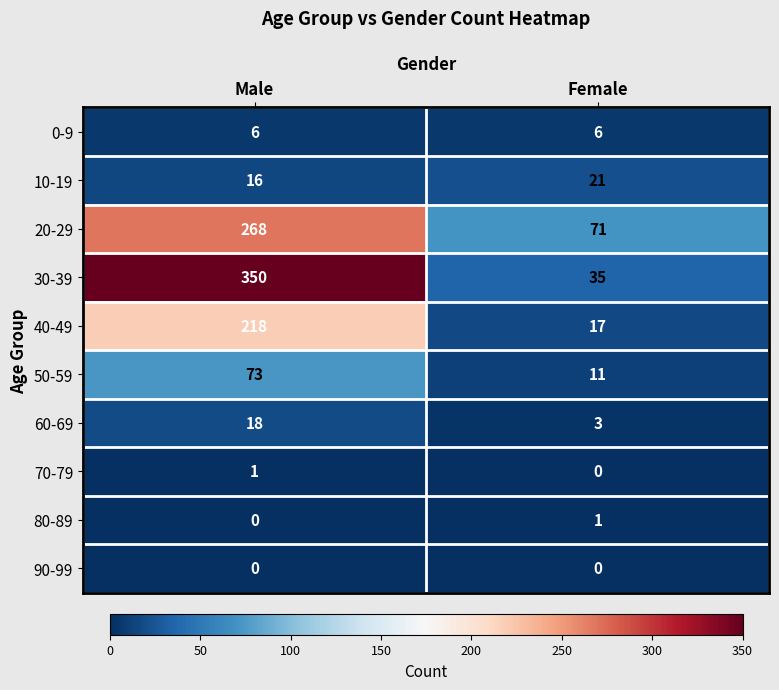

What is the greatest value displayed?

350